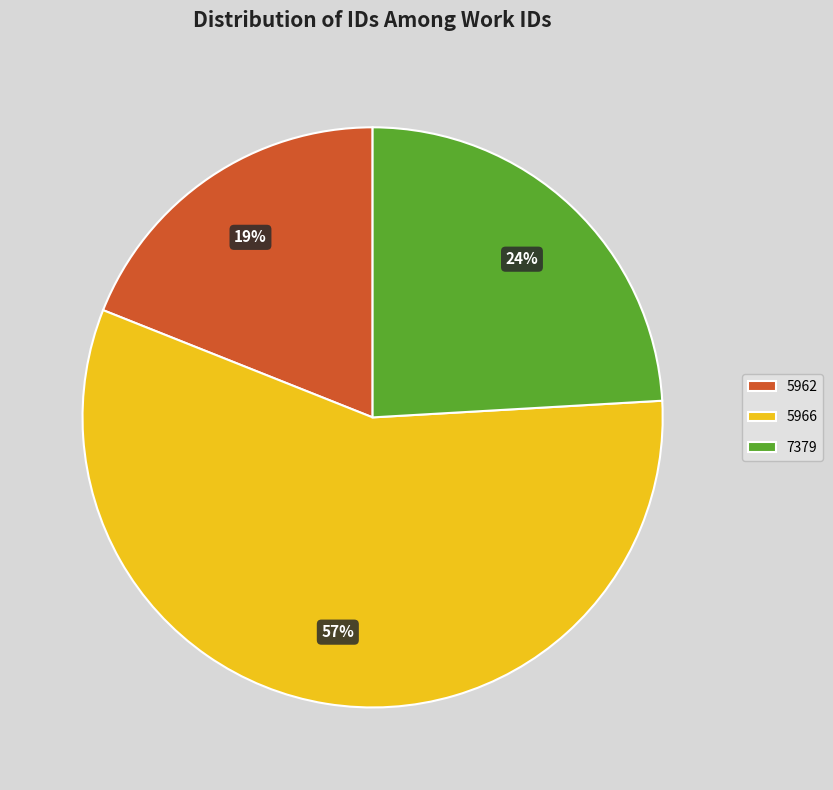

Combined, do 7379 and 5966 account for over 50%?

Yes